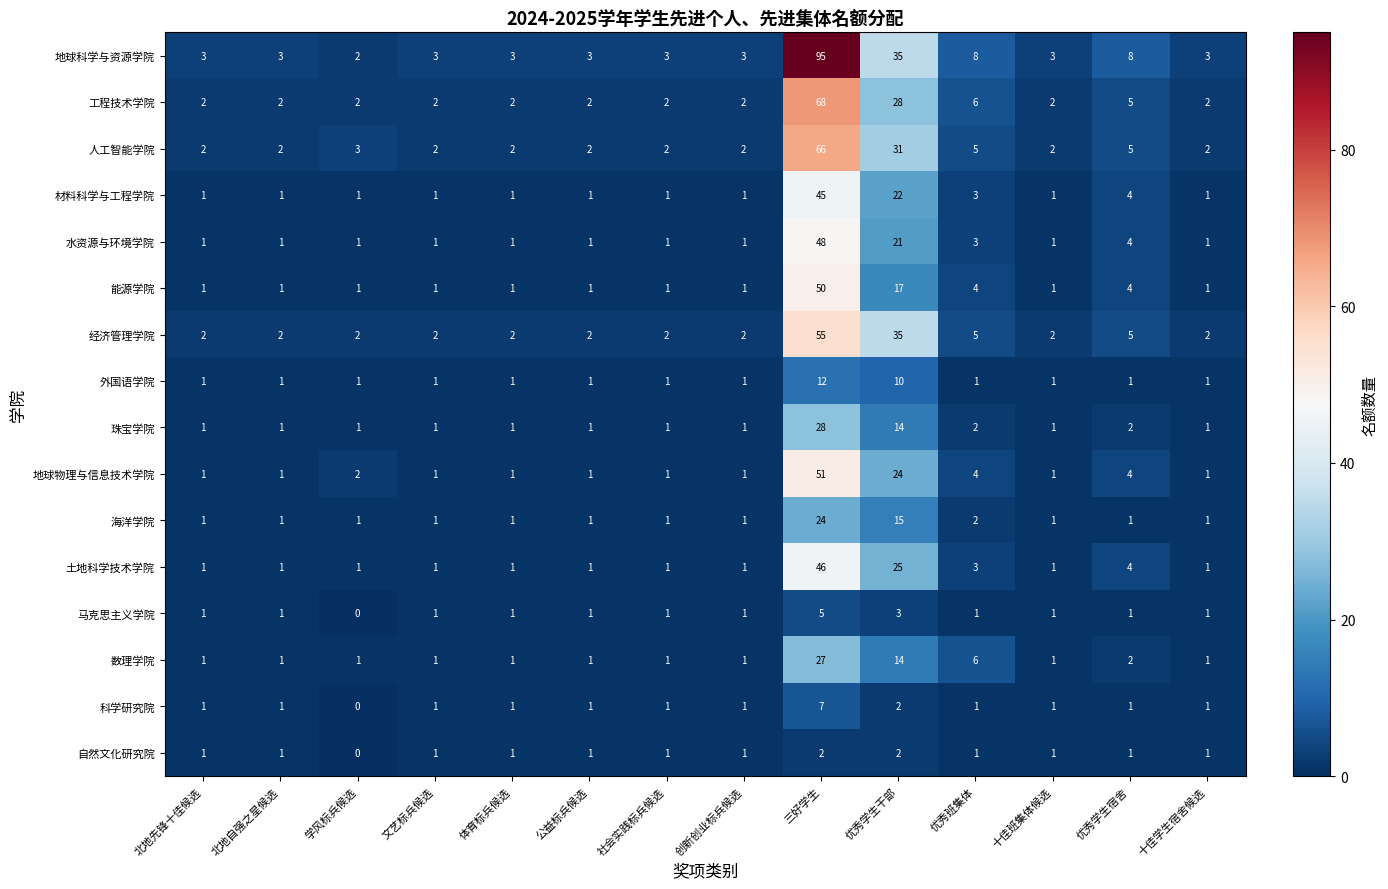

The value of 人工智能学院 at 十佳学生宿舍候选 is 2. True or false?

True